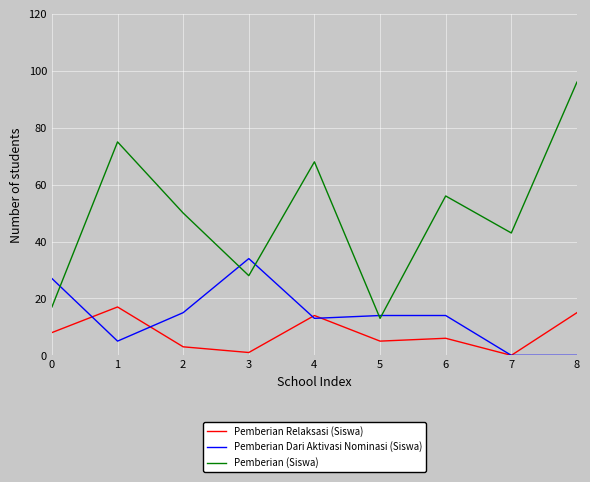

Between which two adjacent categories do Pemberian (Siswa) and Pemberian Dari Aktivasi Nominasi (Siswa) first intersect?

0 and 1